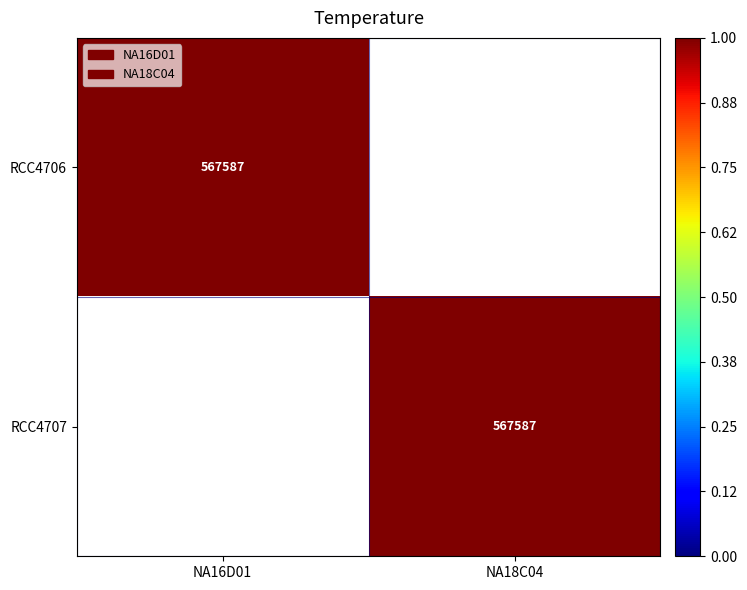

What is the total value across all series at NA16D01?

567587